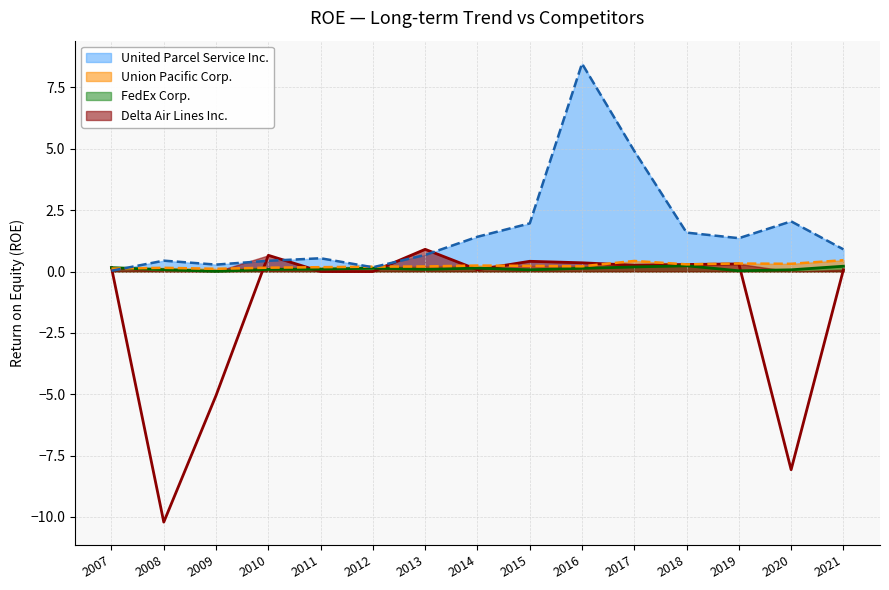

What is the difference between the United Parcel Service Inc. values at 2021 and 2013?

0.2